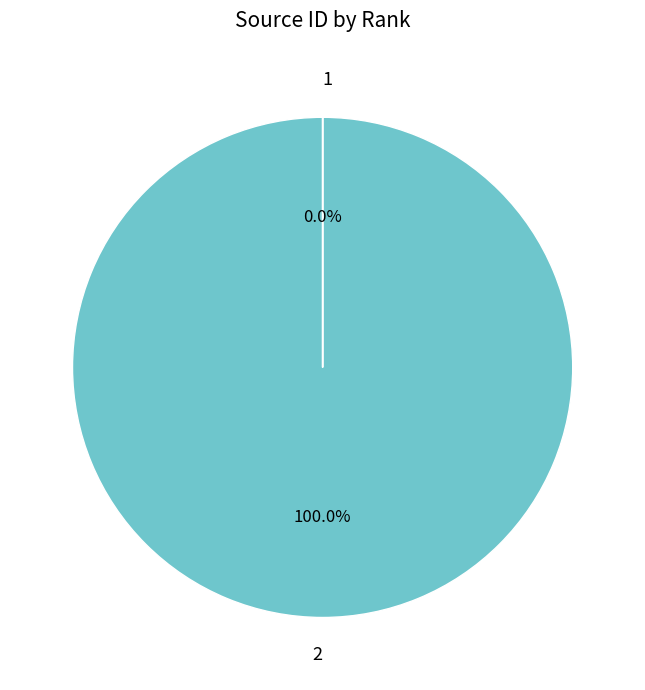

Which has a higher value, 2 or 1?

2